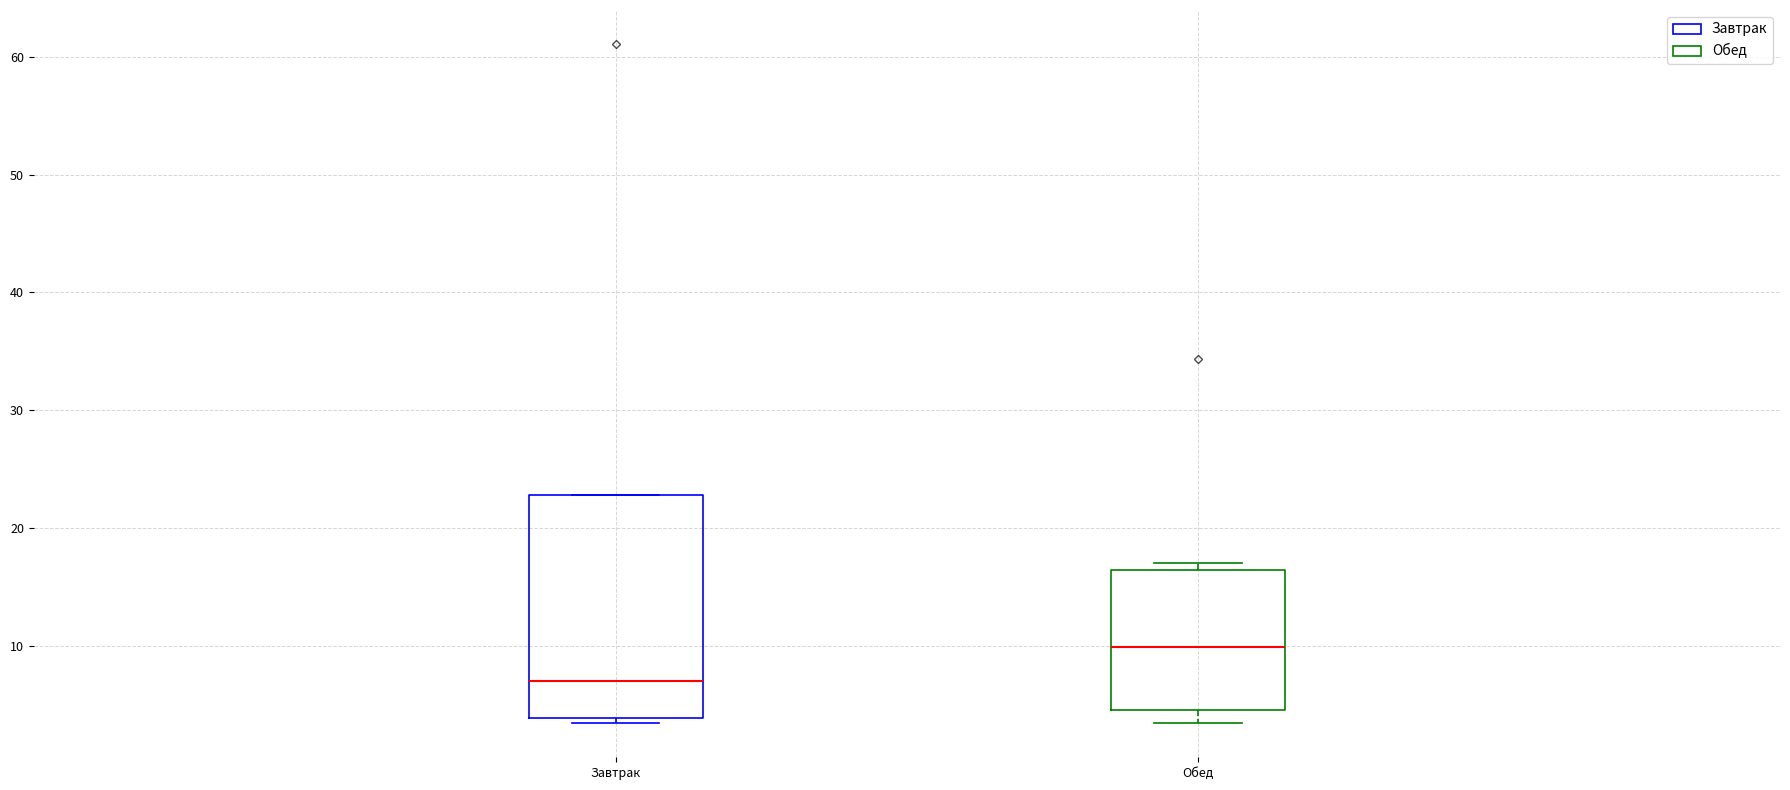

Which box is the tallest, from its lower edge to its upper edge?

Завтрак